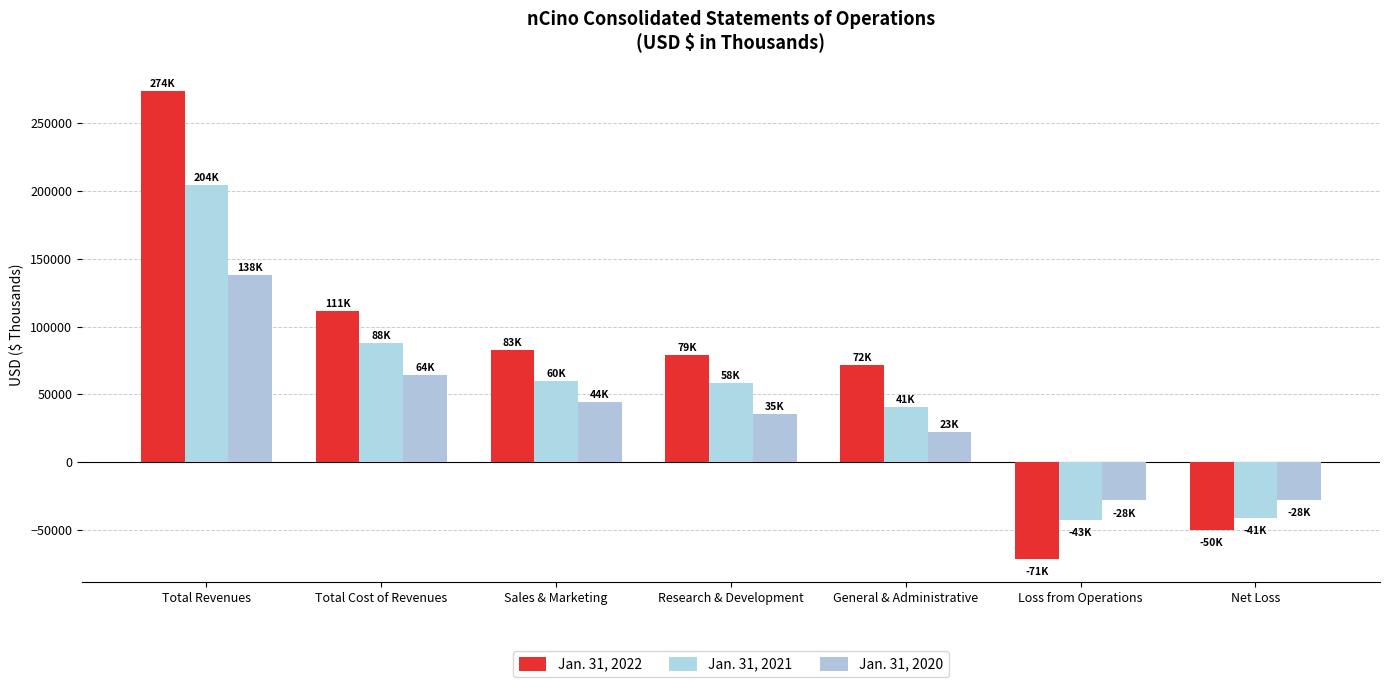

How many values in Jan. 31, 2020 are above zero?

5